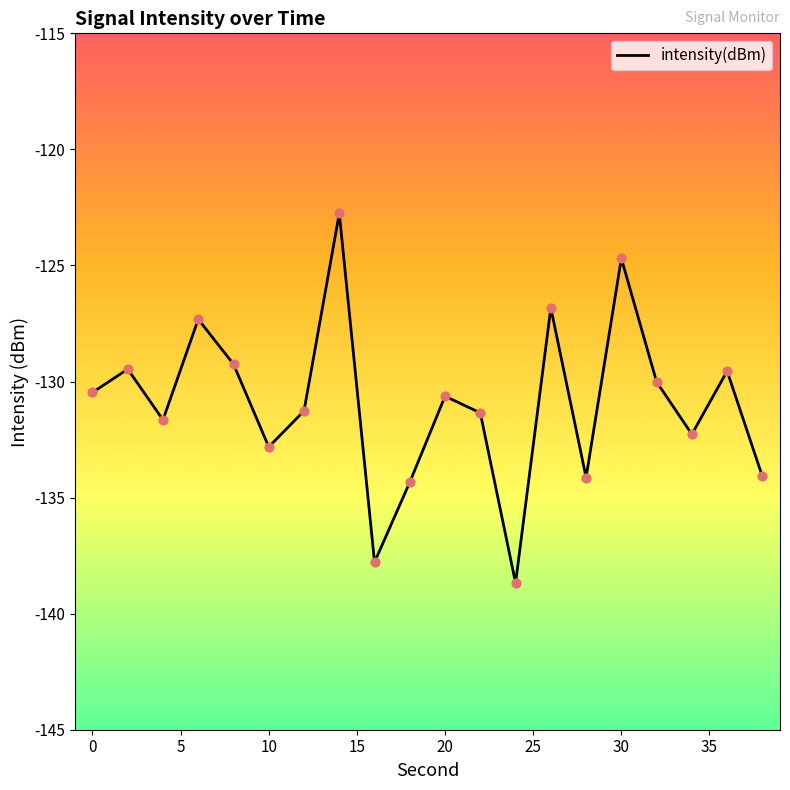

What is the minimum value shown in the chart?

-138.7